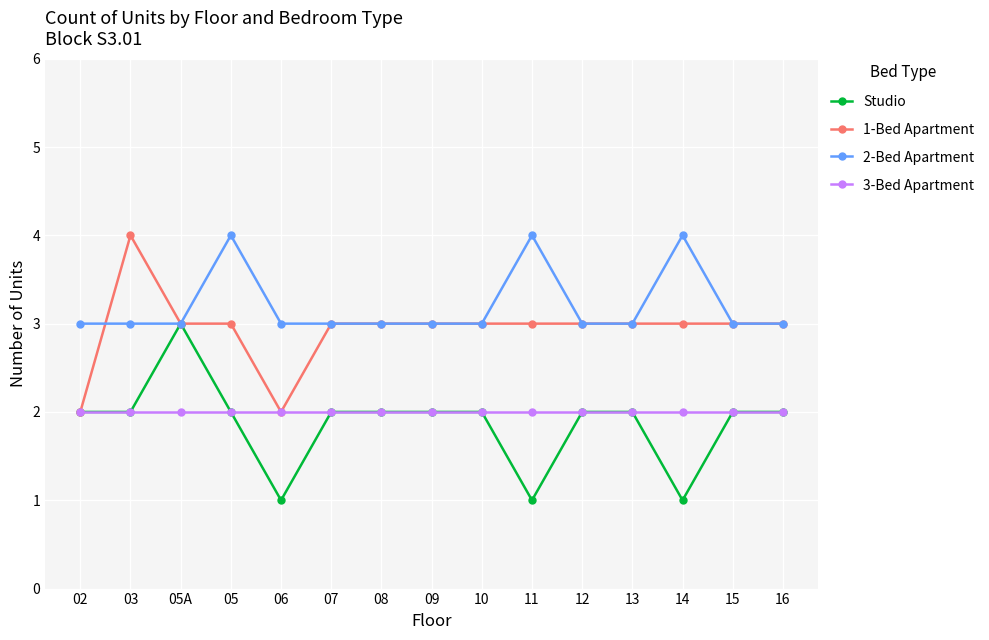

Is it true that Studio equals 1 at 05?

False